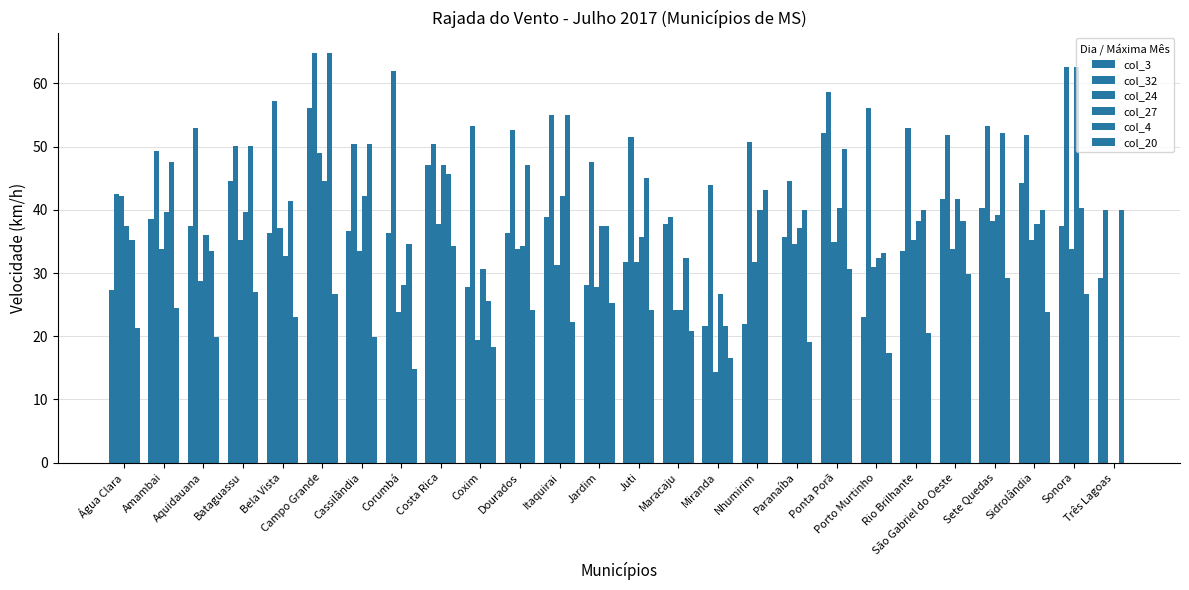

The col_32 series shows 111.2 at Campo Grande. True or false?

False